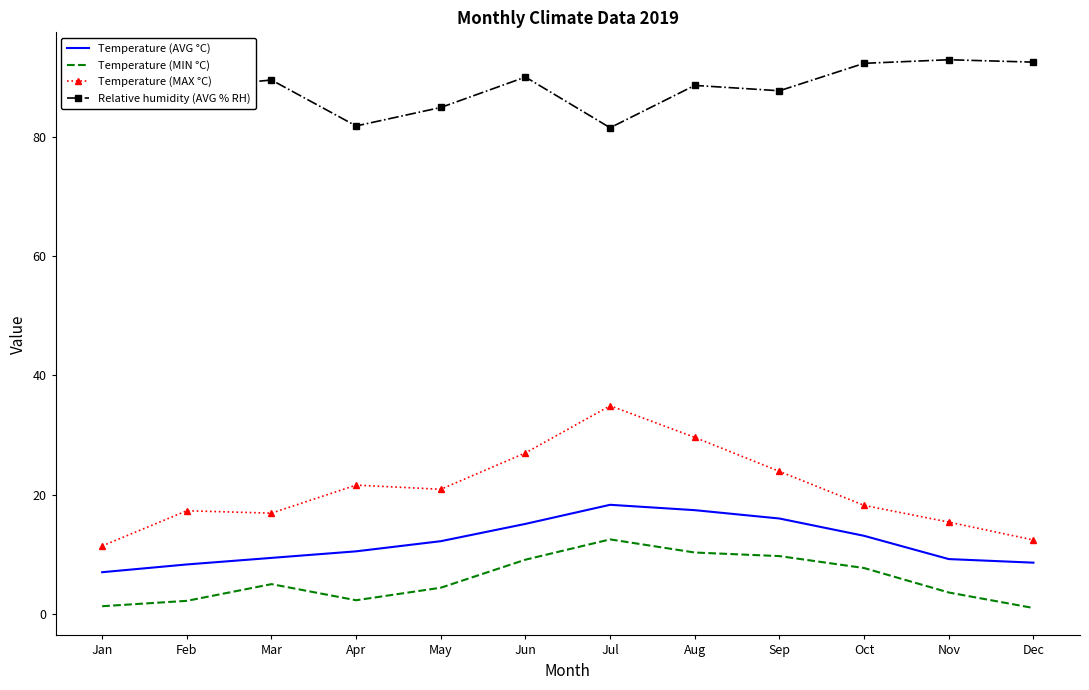

Where is the first local minimum for Temperature (MIN °C)?

Apr